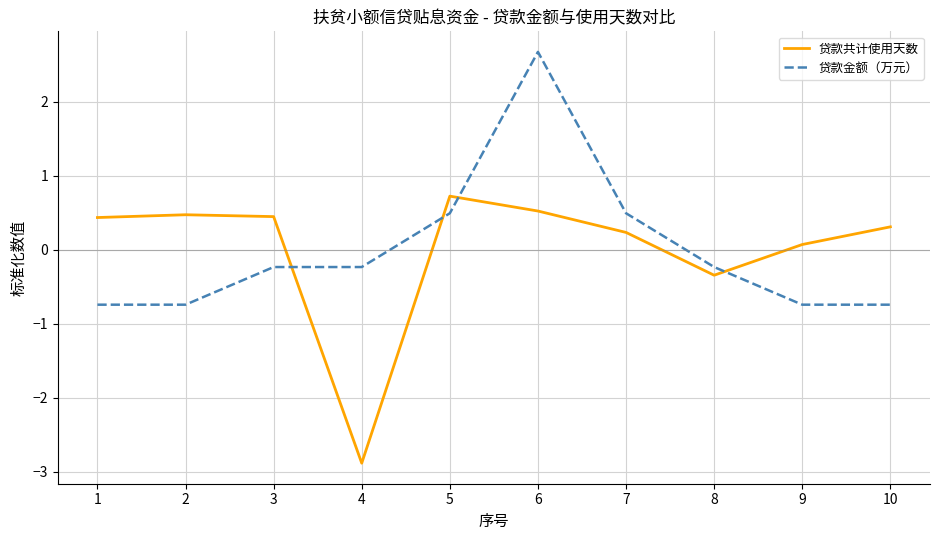

How many intersections are there between 贷款共计使用天数 and 贷款金额（万元）?

4